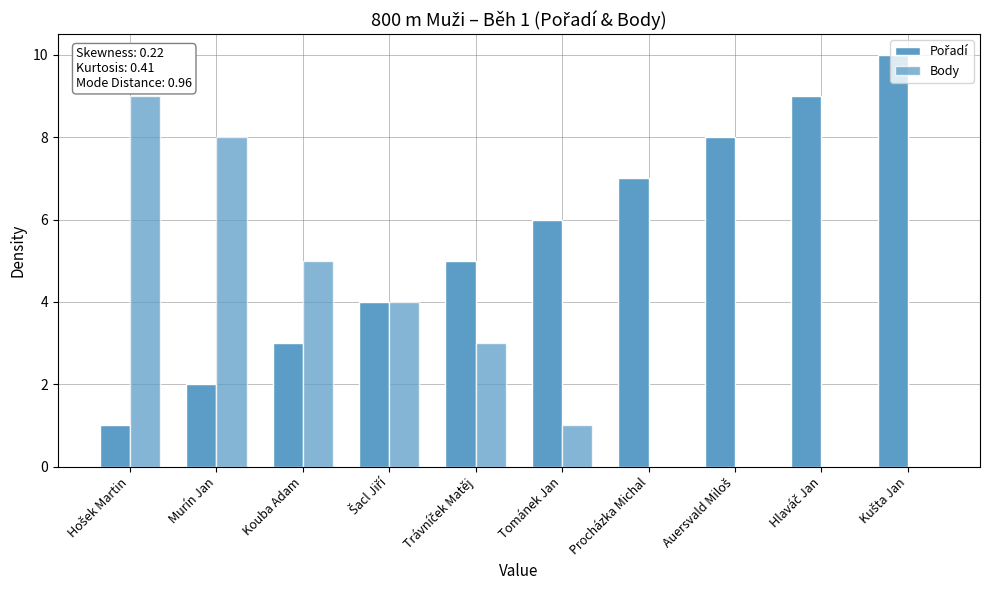

Reading right to left, list all the values displayed in this chart.

Pořadí: 10	9	8	7	6	5	4	3	2	1
Body: 0	0	0	0	1	3	4	5	8	9